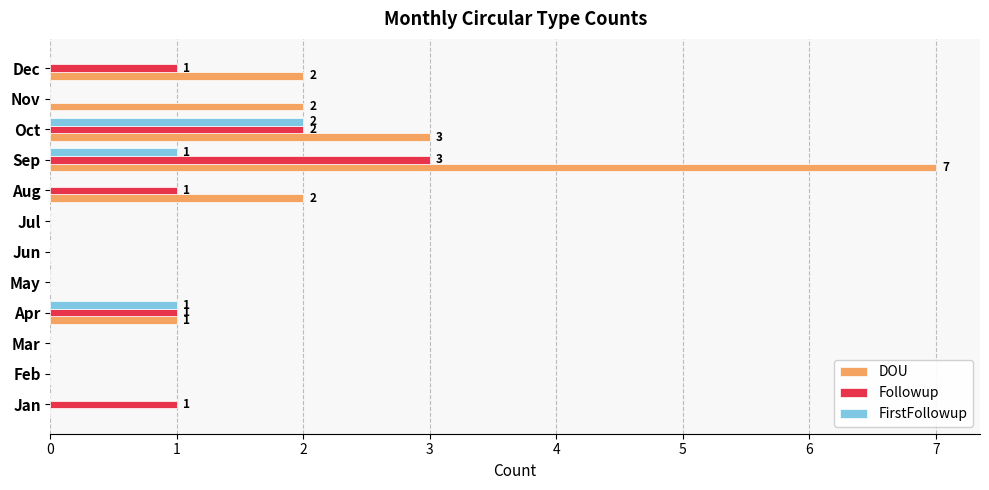

Which series has the largest total across all categories?

DOU